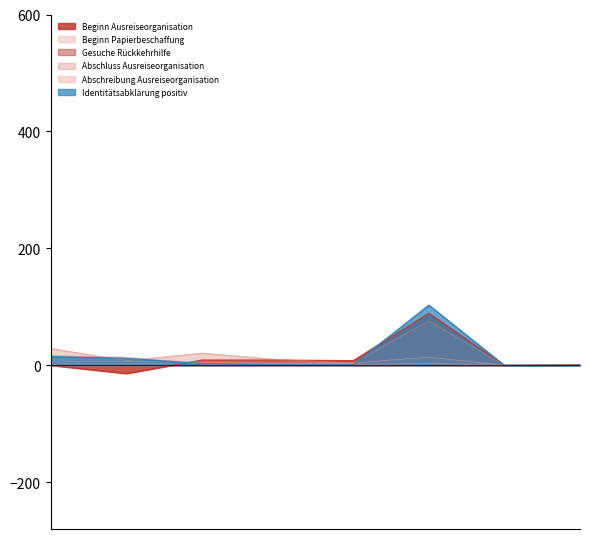

What is the greatest value displayed?

103